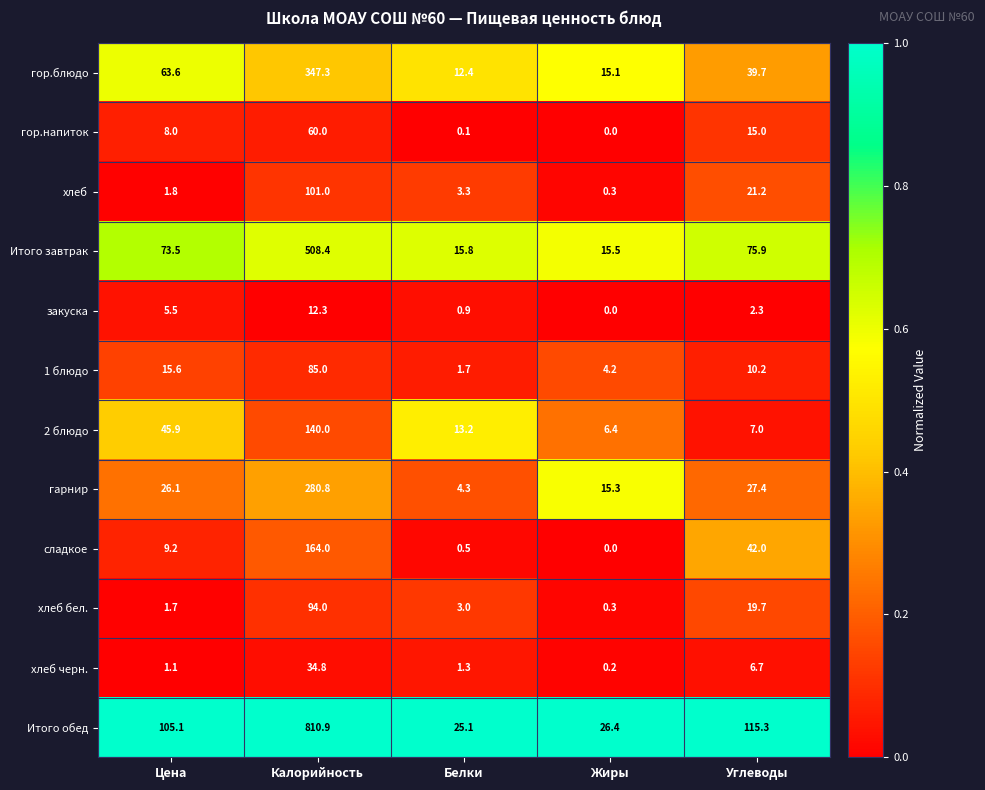

What is the total value across all series at Белки?

81.6